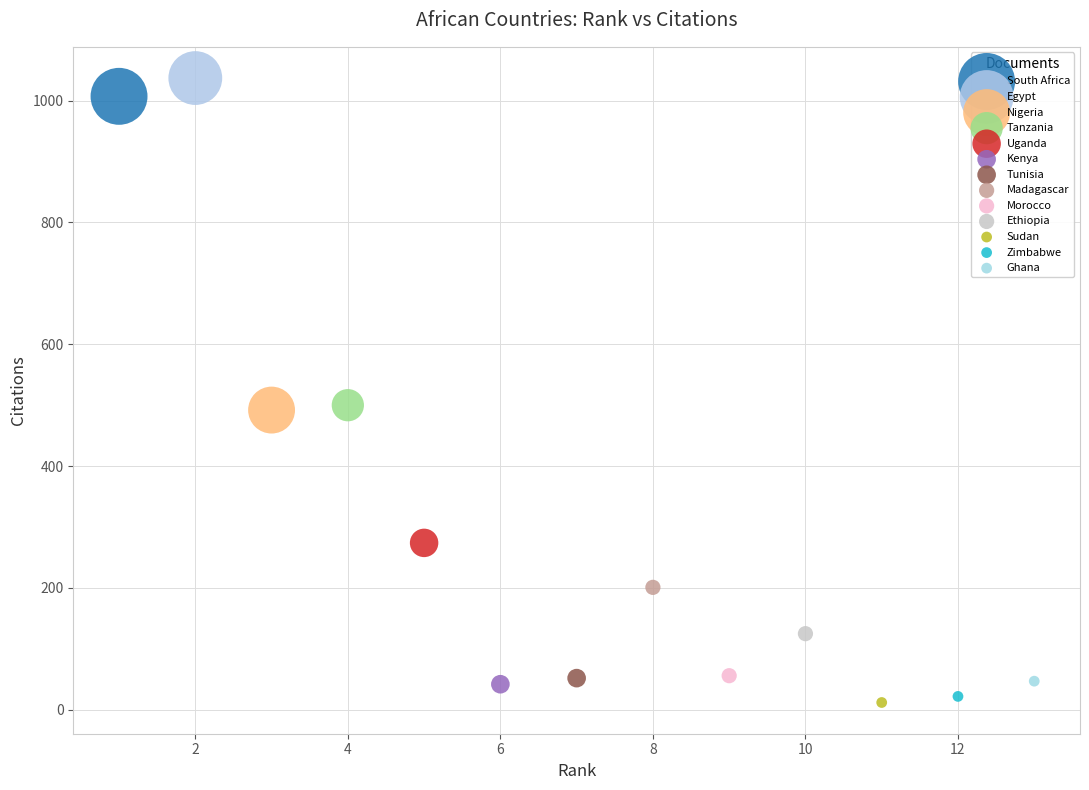

Which series contains the lowest Y value?

Sudan